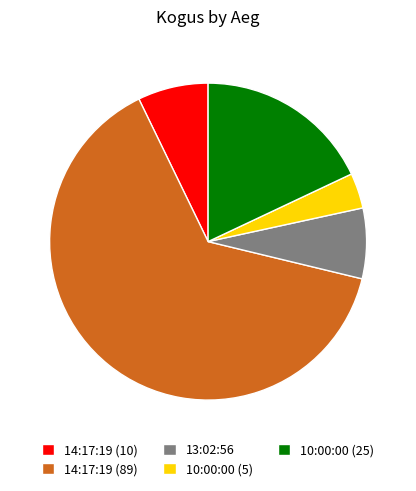

Does any single category account for the majority?

Yes